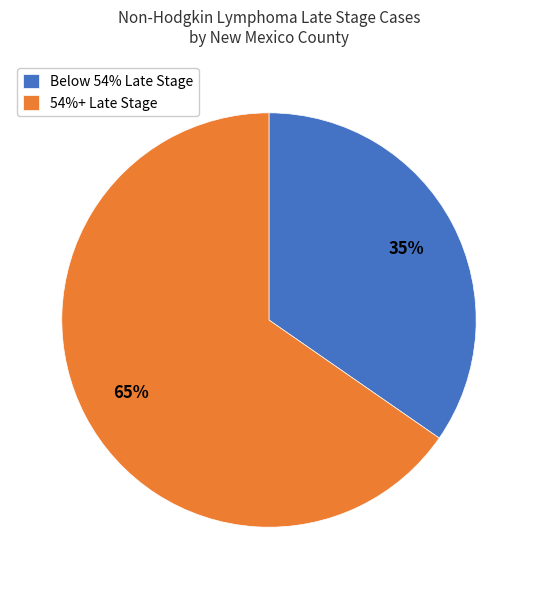

How many segments does this pie chart have?

2